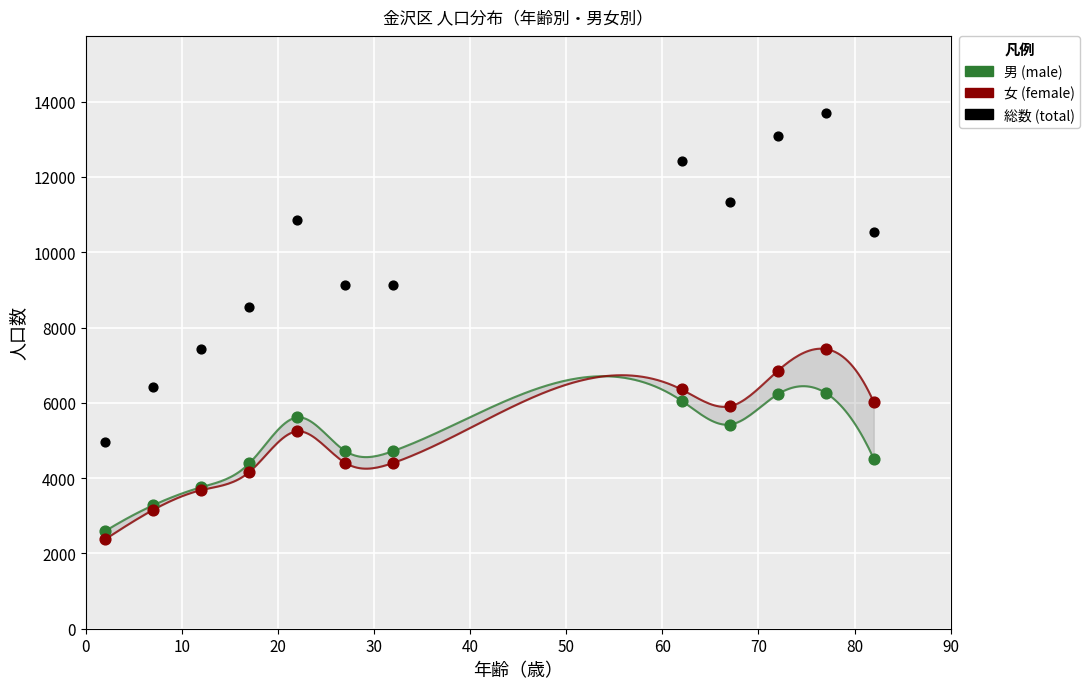

What are all the series names shown in the legend?

男 (male), 女 (female), 総数 (total)